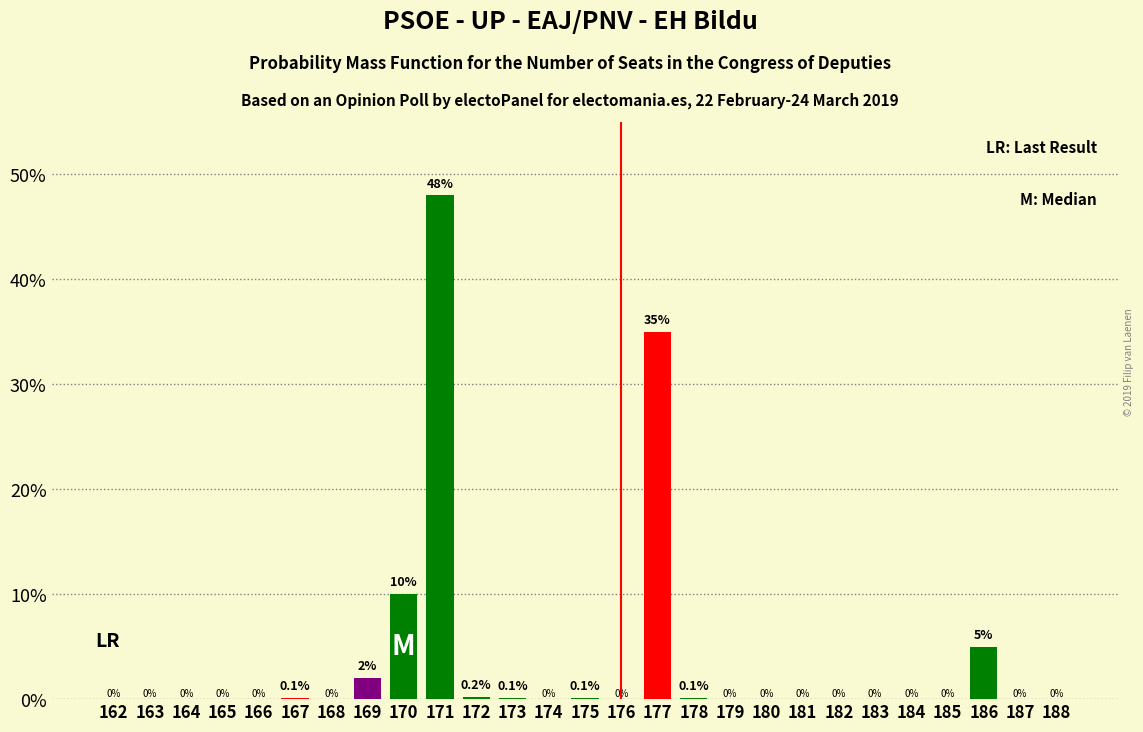

Reading left to right, list all the values displayed in this chart.

162=0.0	163=0.0	164=0.0	165=0.0	166=0.0	167=0.1	168=0.0	169=2.0	170=10.0	171=48.0	172=0.2	173=0.1	174=0.0	175=0.1	176=0.0	177=35.0	178=0.1	179=0.0	180=0.0	181=0.0	182=0.0	183=0.0	184=0.0	185=0.0	186=5.0	187=0.0	188=0.0